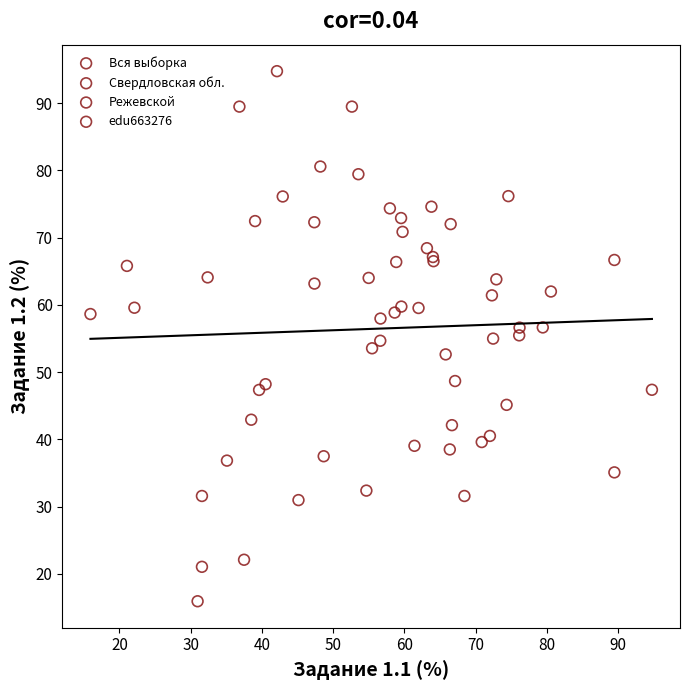

Which series has the largest Y range (max minus min)?

edu663276